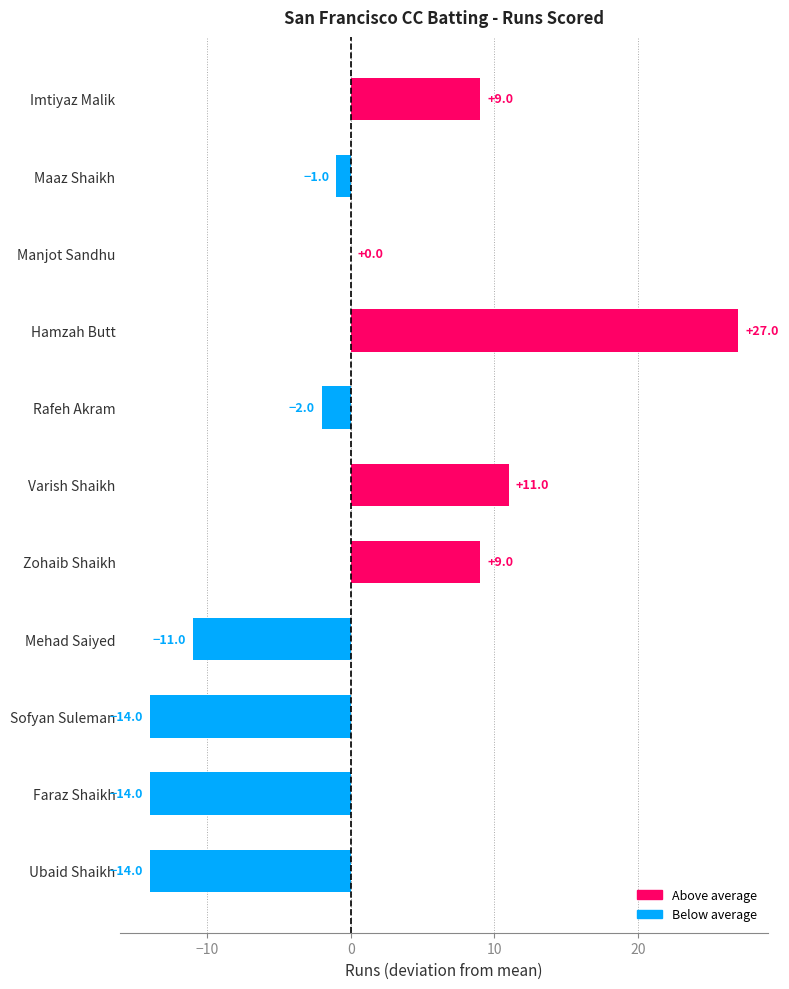

Count the number of values greater than -1.

5